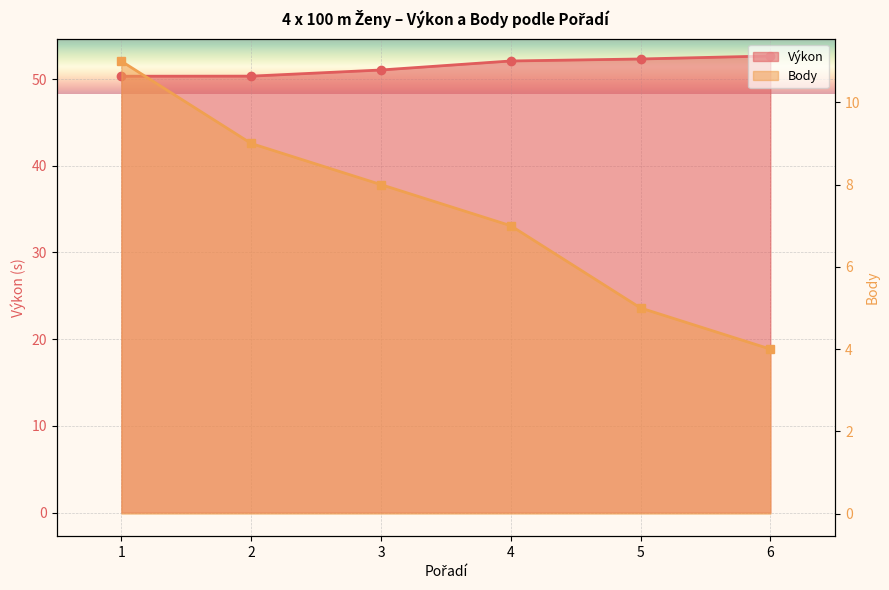

At how many categories does at least one series exceed 45?

6